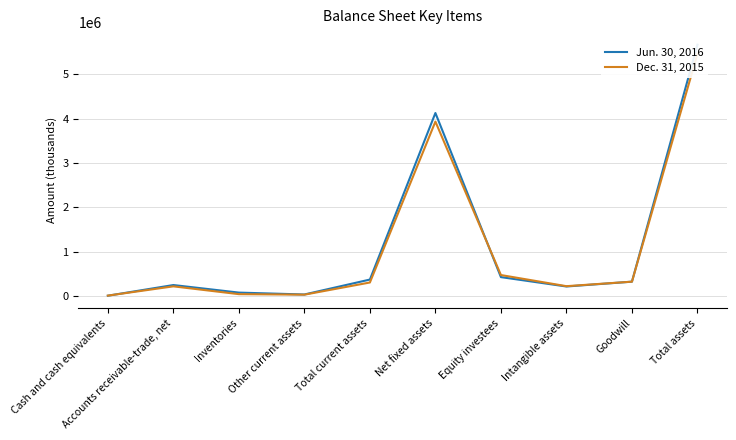

Which series ends up on top after the final intersection of Dec. 31, 2015 and Jun. 30, 2016?

Dec. 31, 2015